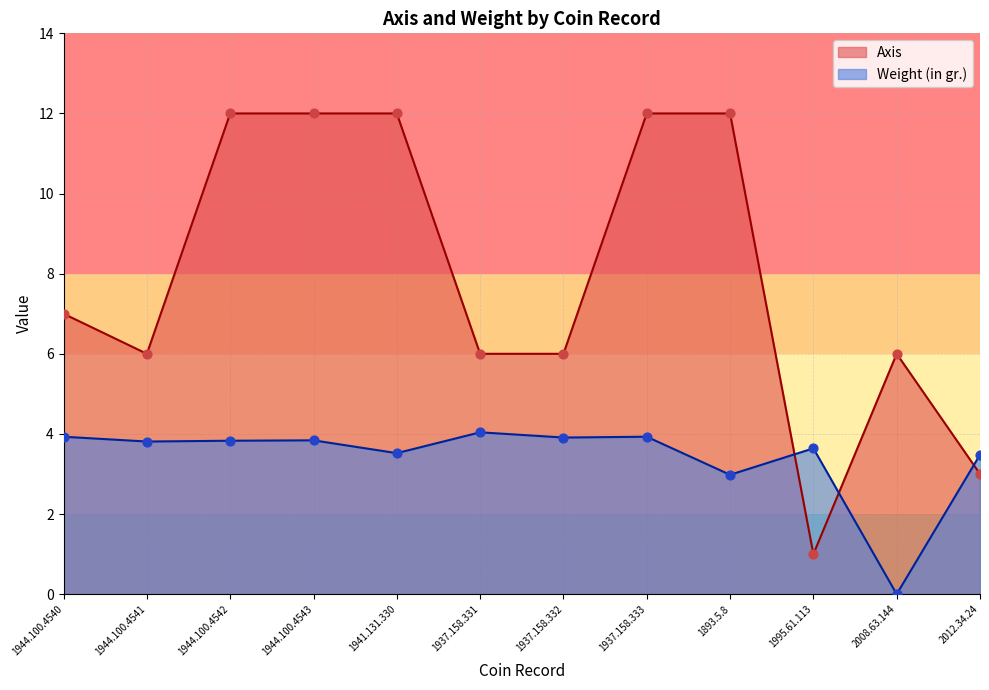

Which series reaches the minimum Y coordinate?

Weight (in gr.)